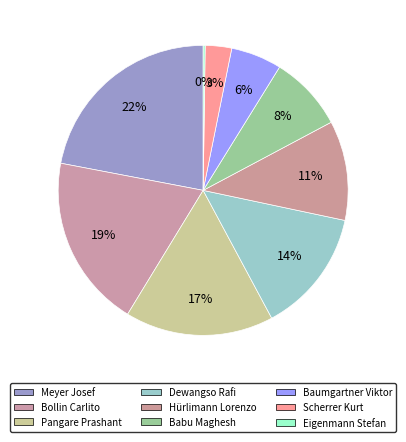

Which category has the biggest portion of the pie?

Meyer Josef